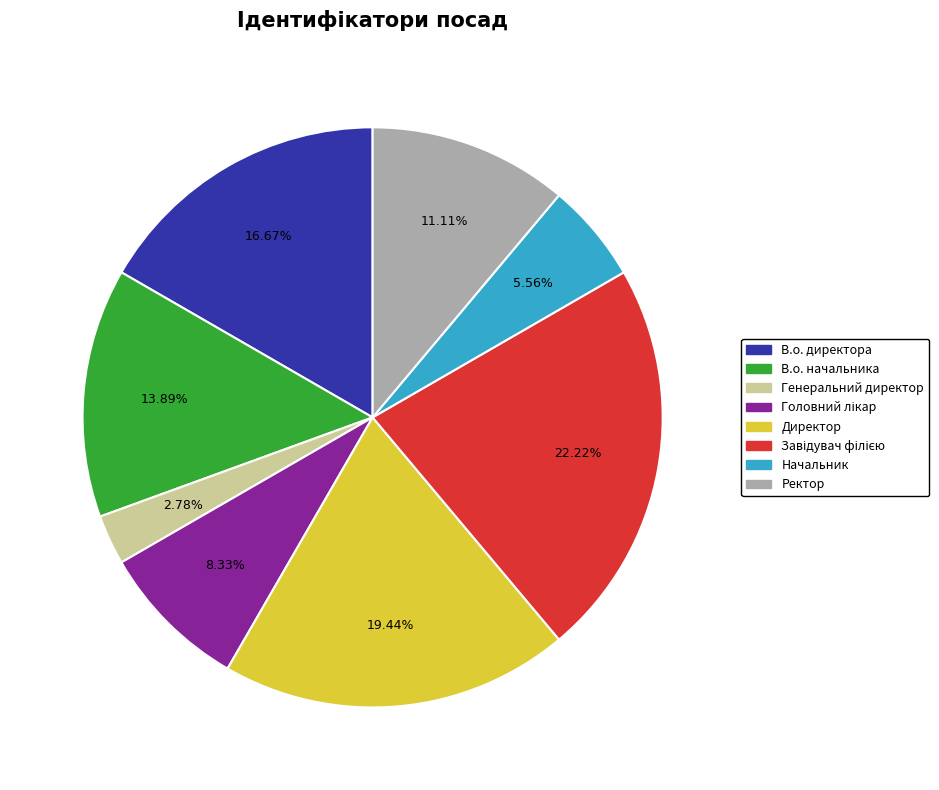

What is the smallest slice in the pie chart?

Генеральний директор